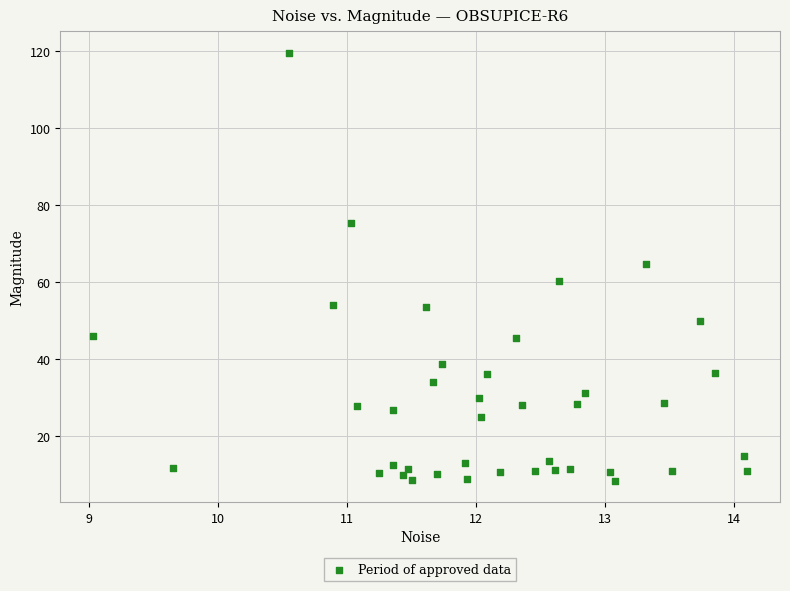

What is the range of X values (max minus min)?

5.1